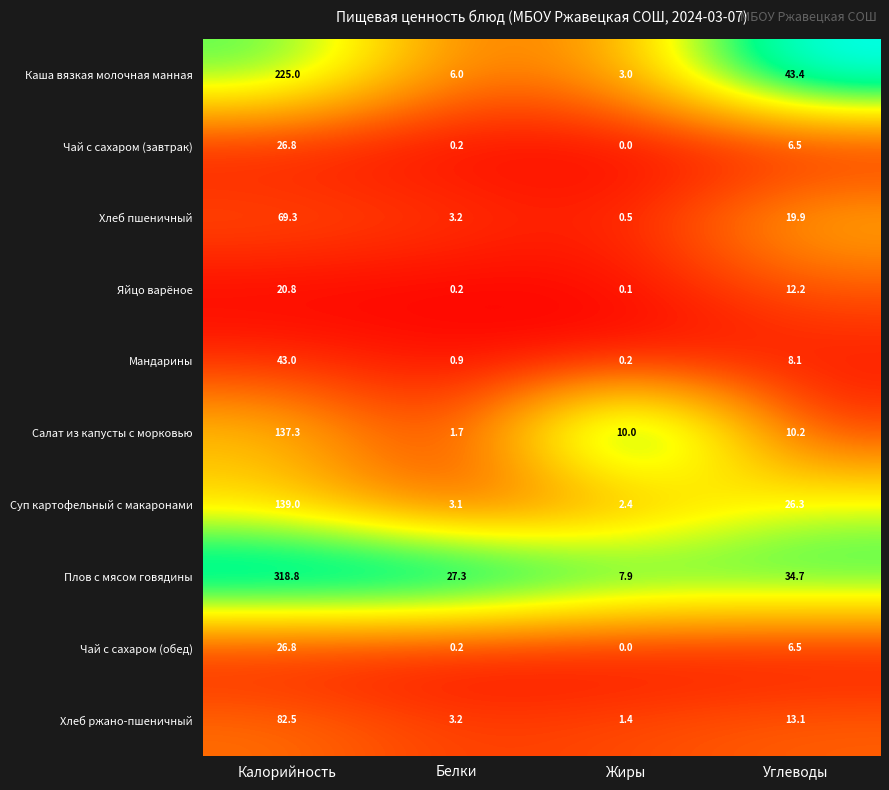

Which category has the highest value in the Салат из капусты с морковью series?

Калорийность